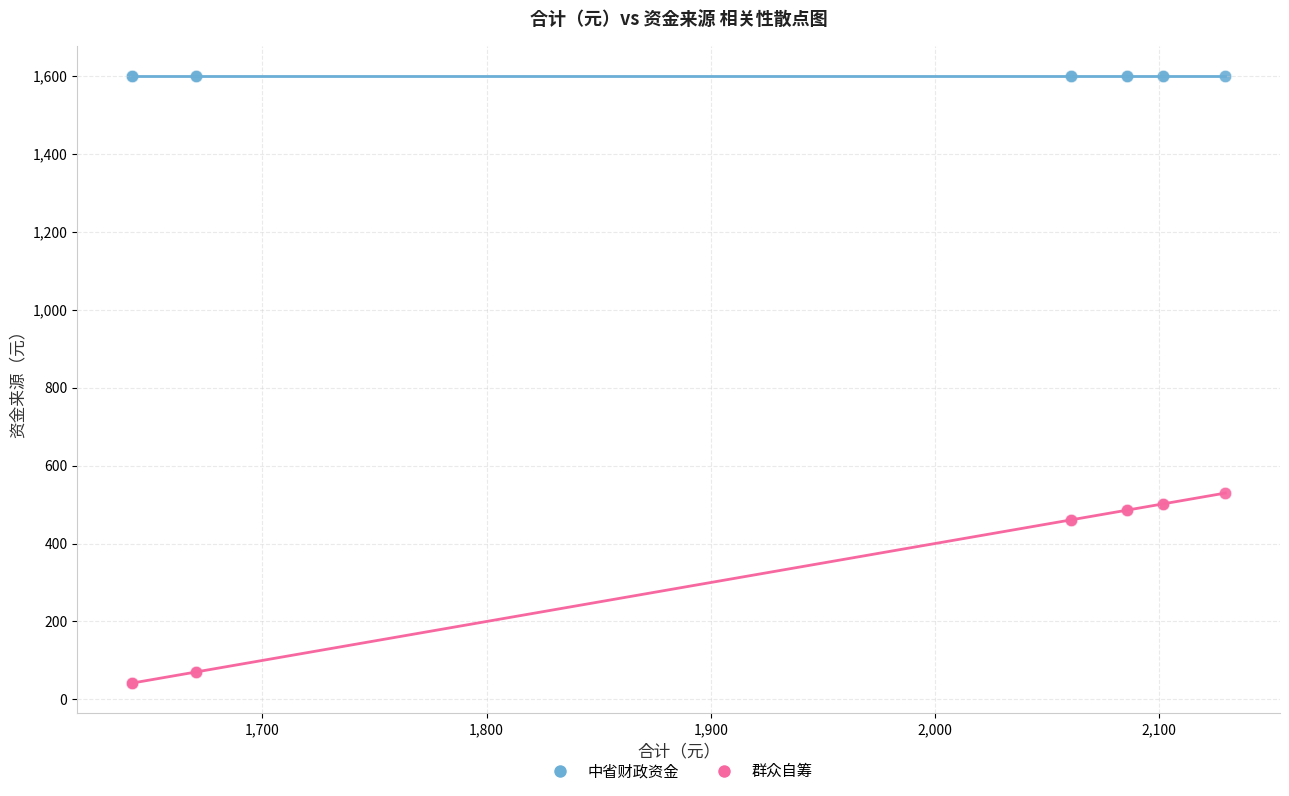

Which series contains the highest Y value?

中省财政资金